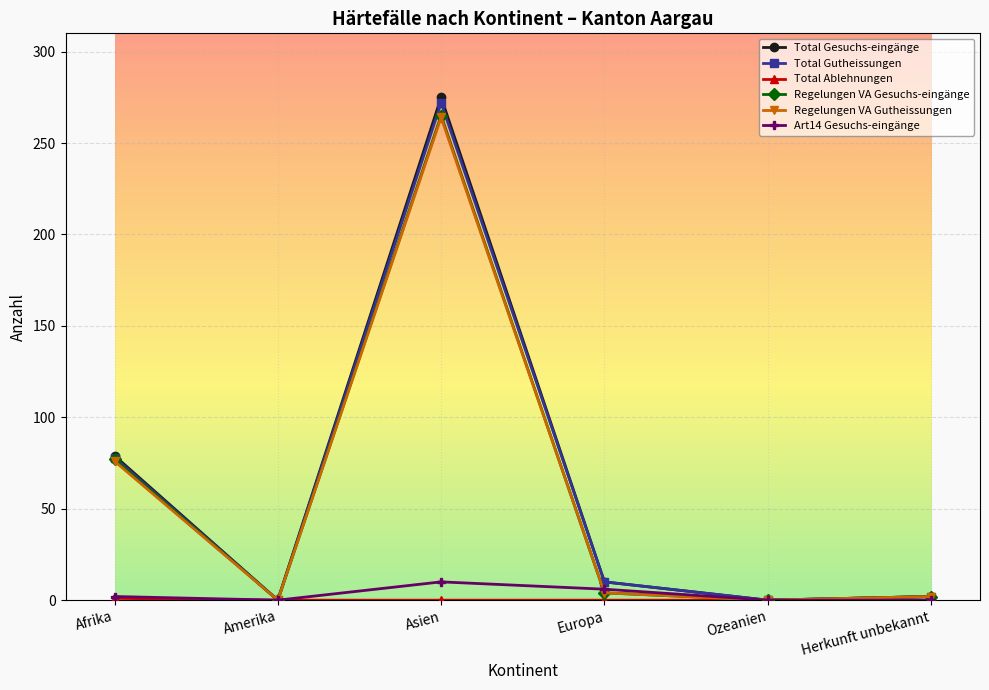

At which category does Total Gesuchs-eingänge reach its first local peak?

Asien